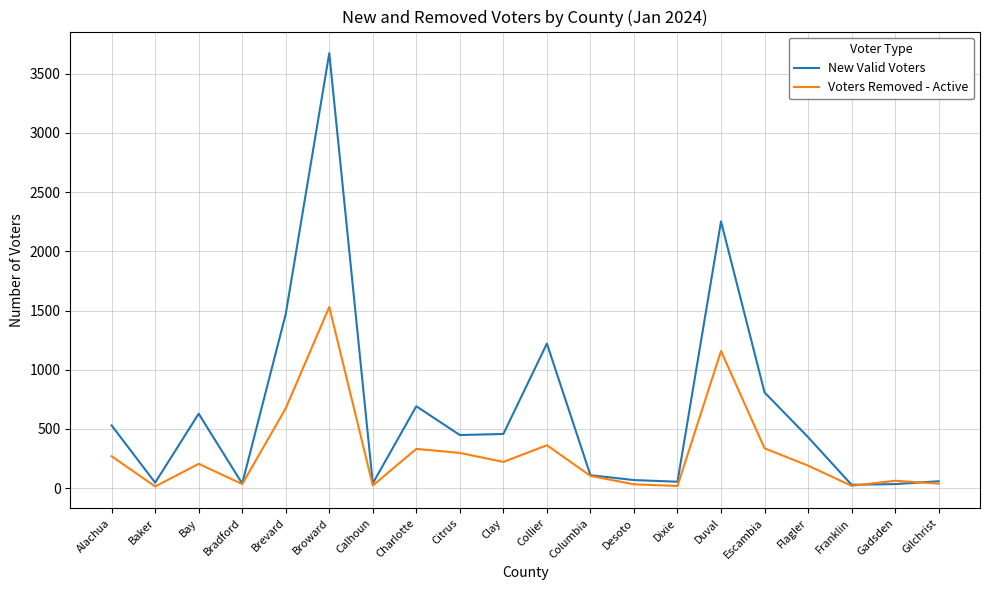

Which series has the widest spread of values?

New Valid Voters